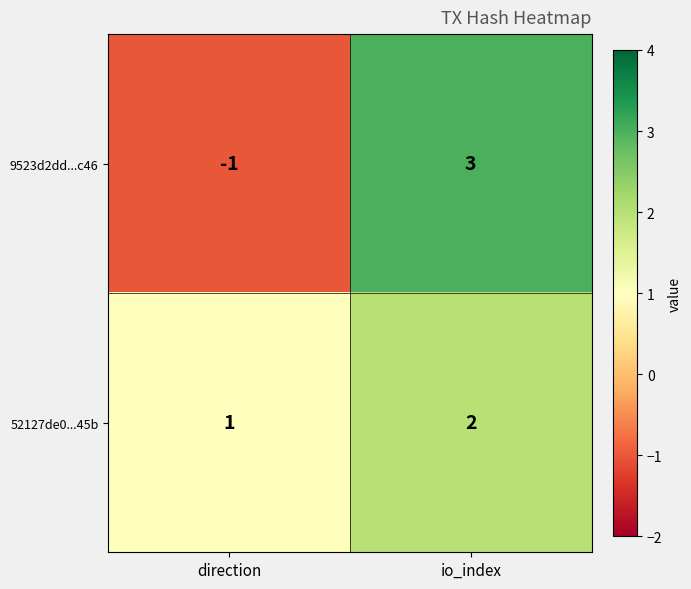

What is the difference between the 9523d2dd...c46 values at io_index and direction?

4